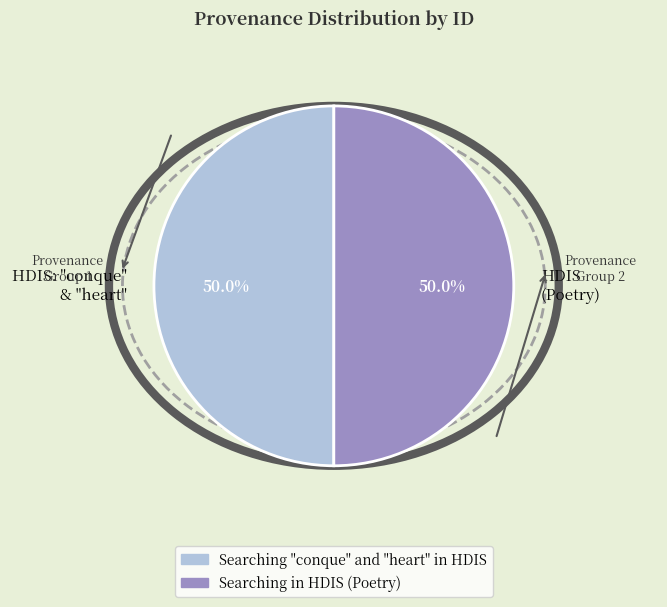

What is the ratio of the value at HDIS: "conque" & "heart" to the value at HDIS (Poetry)?

1.0